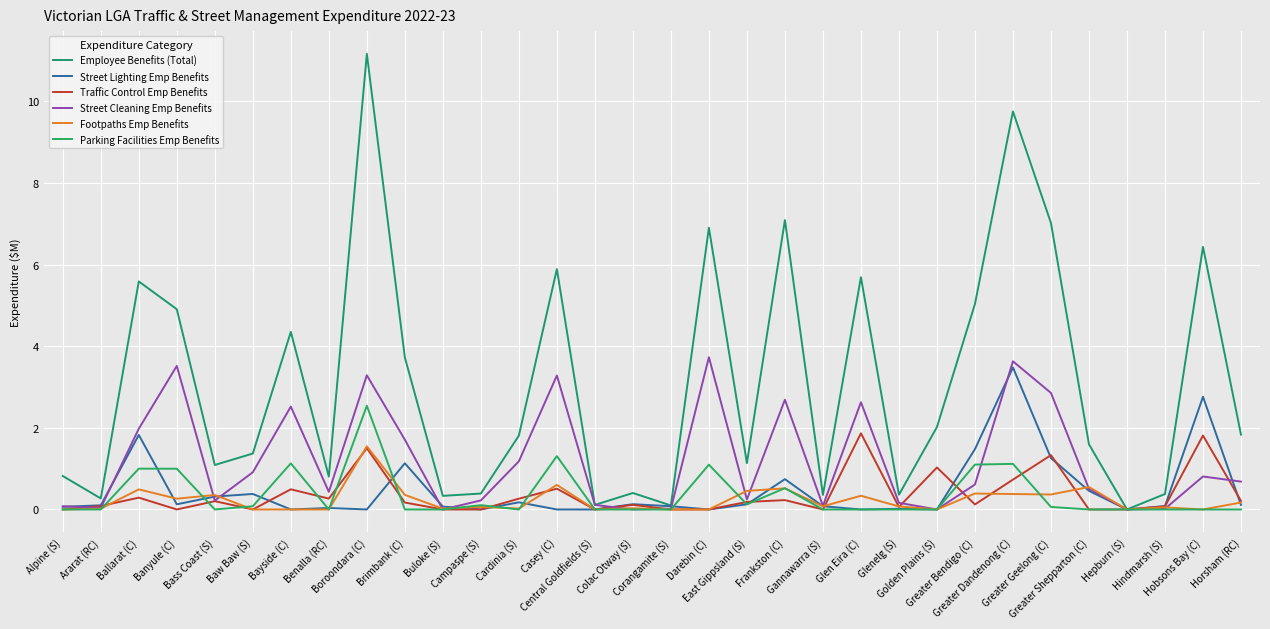

The Parking Facilities Emp Benefits series shows -0.8 at Bass Coast (S). True or false?

False